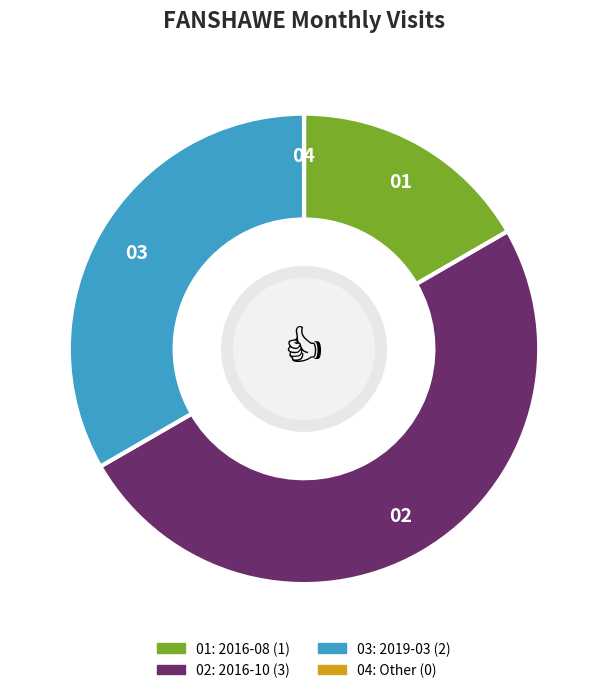

What is the largest slice in the pie chart?

2016-10